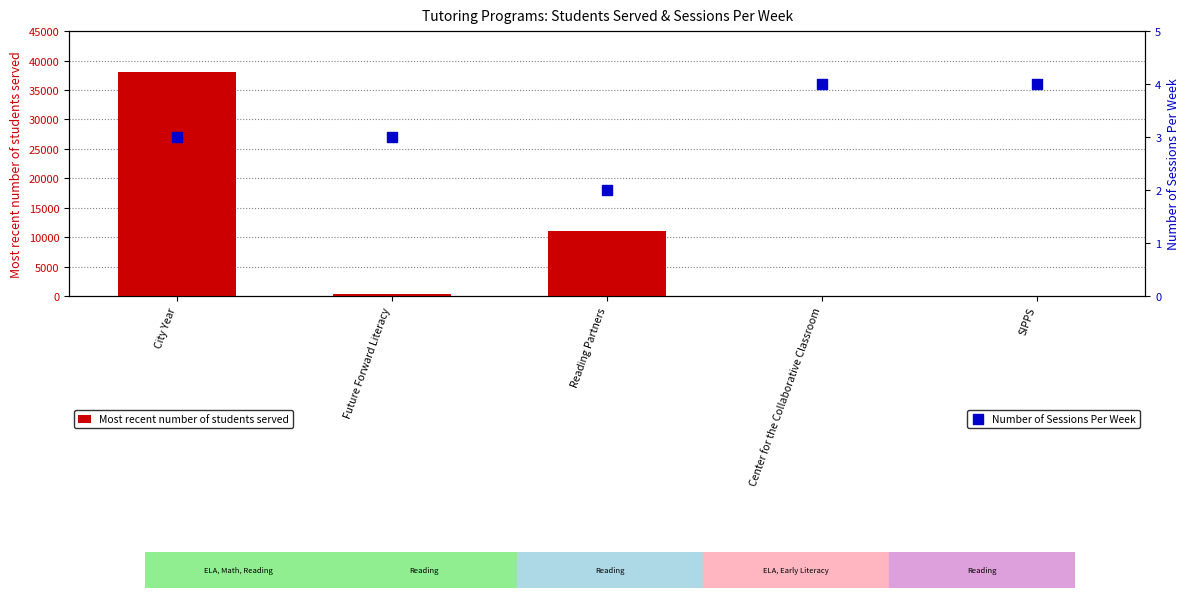

Which series has the largest Y range (max minus min)?

Most recent number of students served